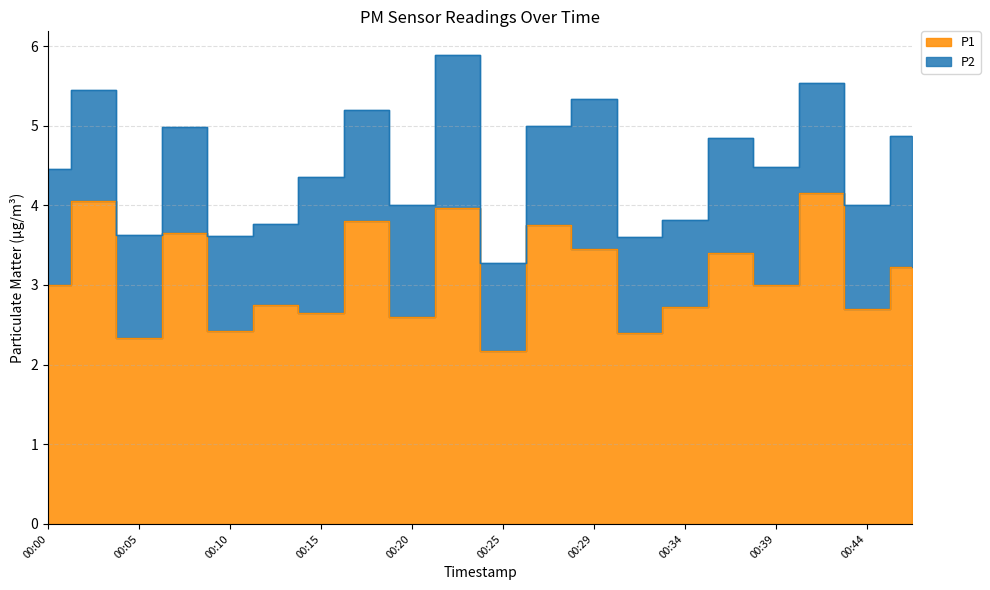

At which label does the data first exceed 3?

00:02